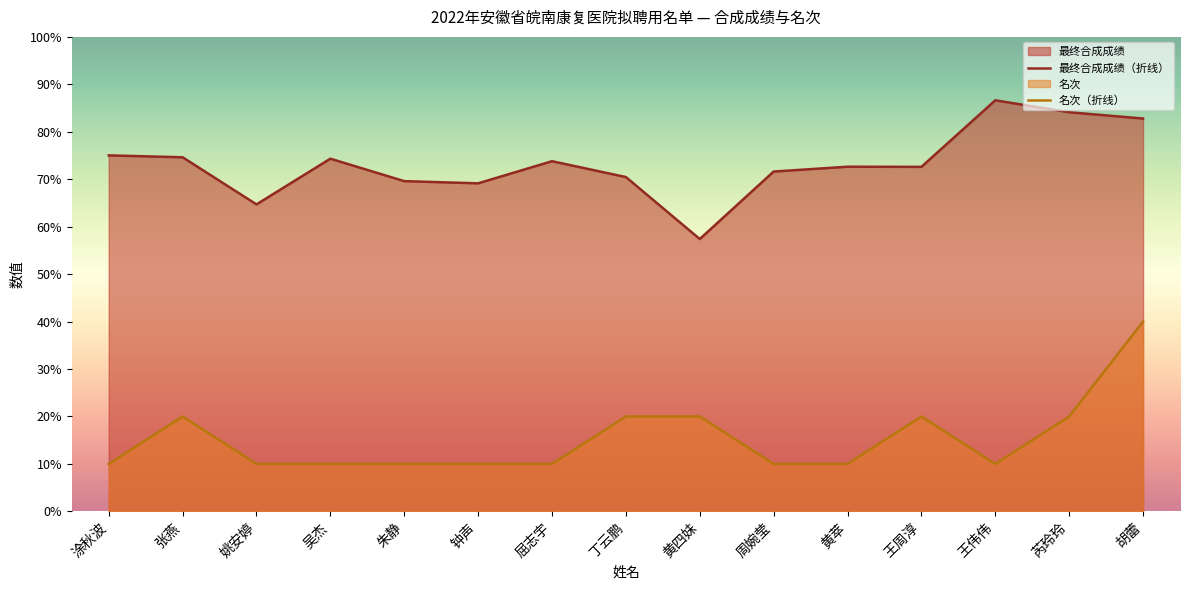

Is it true that 名次（折线） equals 16.0 at 屈志宇?

False